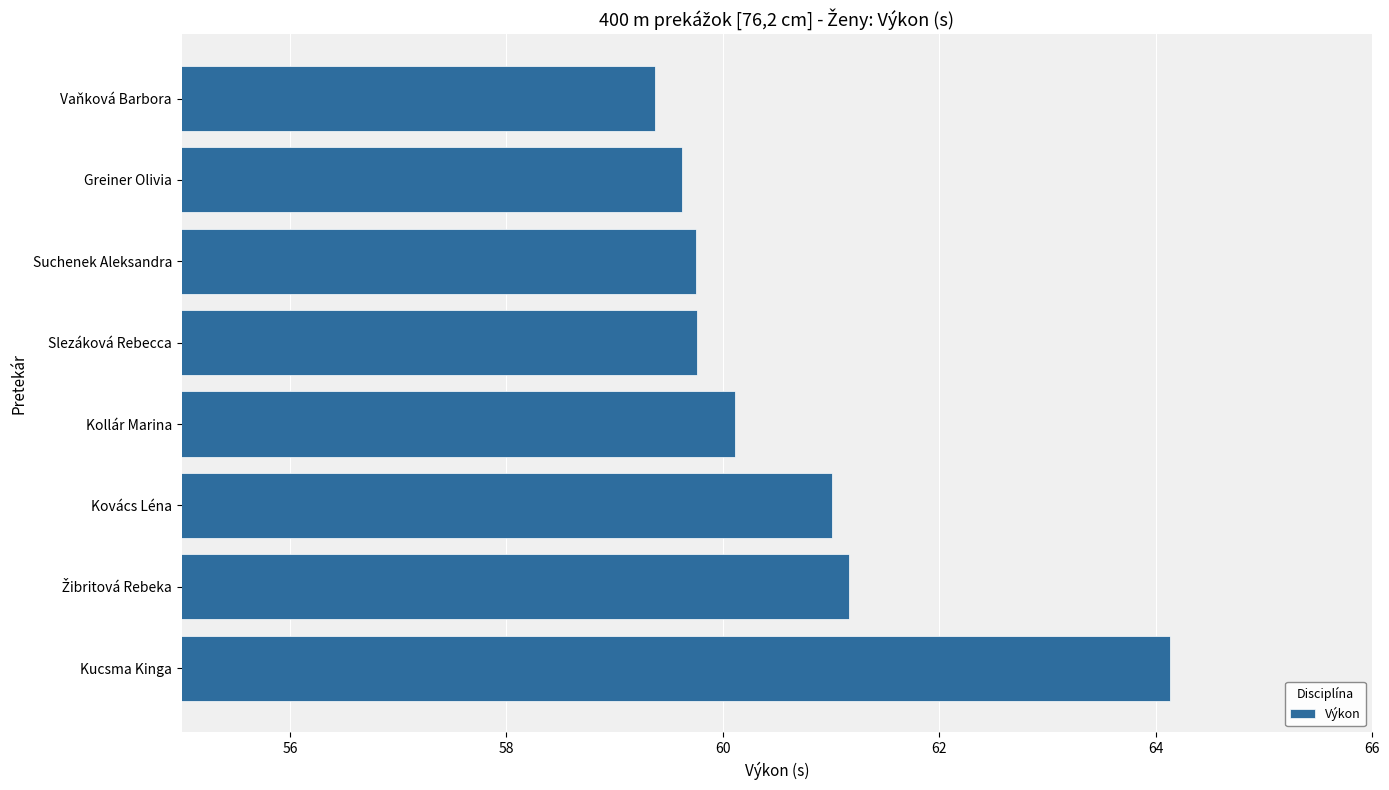

Which label corresponds to the smallest value in the chart?

Vaňková Barbora